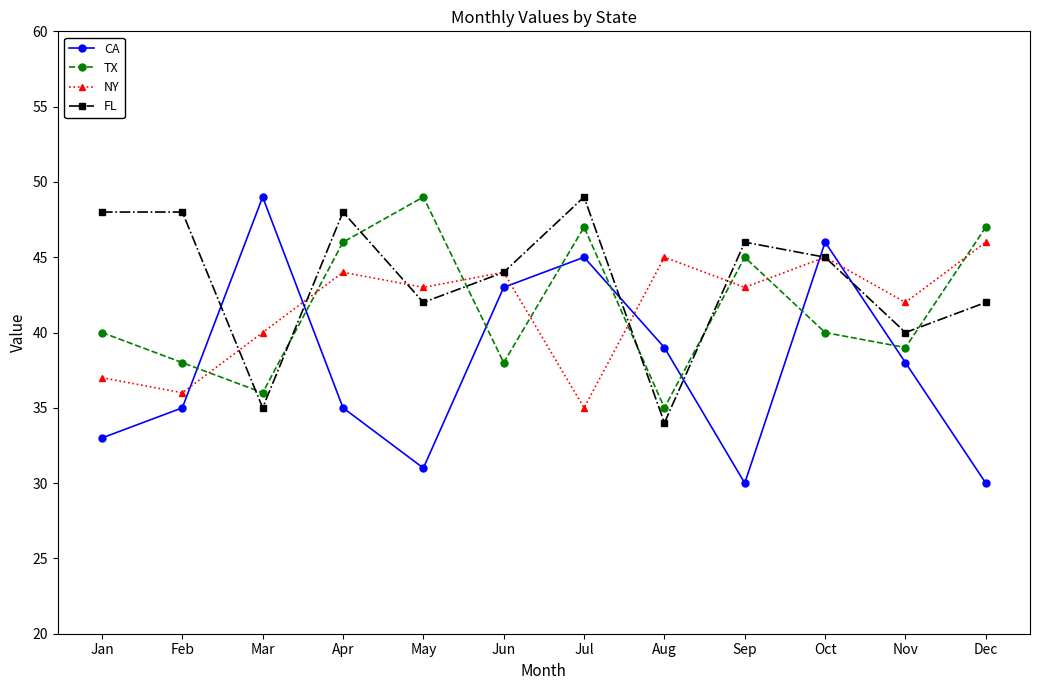

Is the value of FL at May greater than the value of NY at Dec?

No